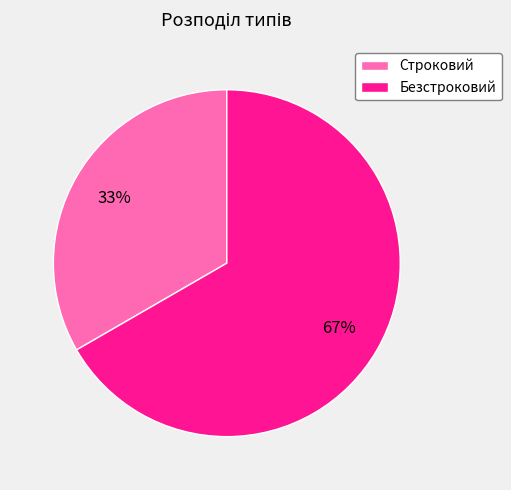

Rank the categories by value from lowest to highest.

Строковий, Безстроковий